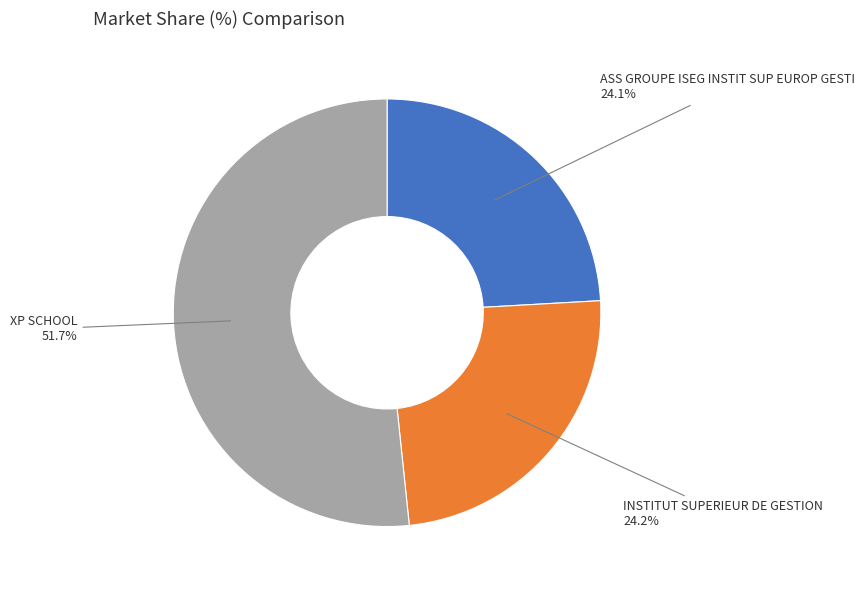

Which category accounts for the majority?

XP SCHOOL